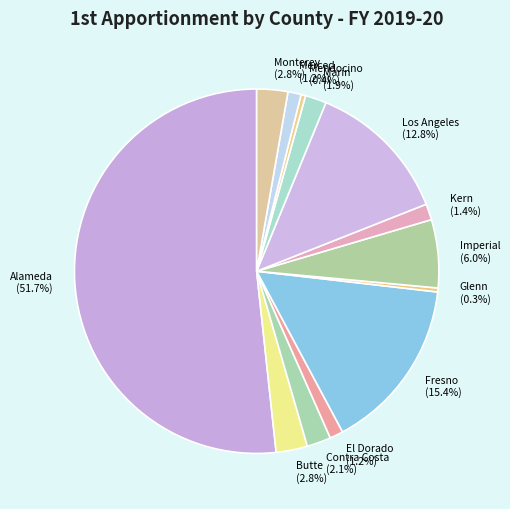

Count the number of slices in the pie.

13